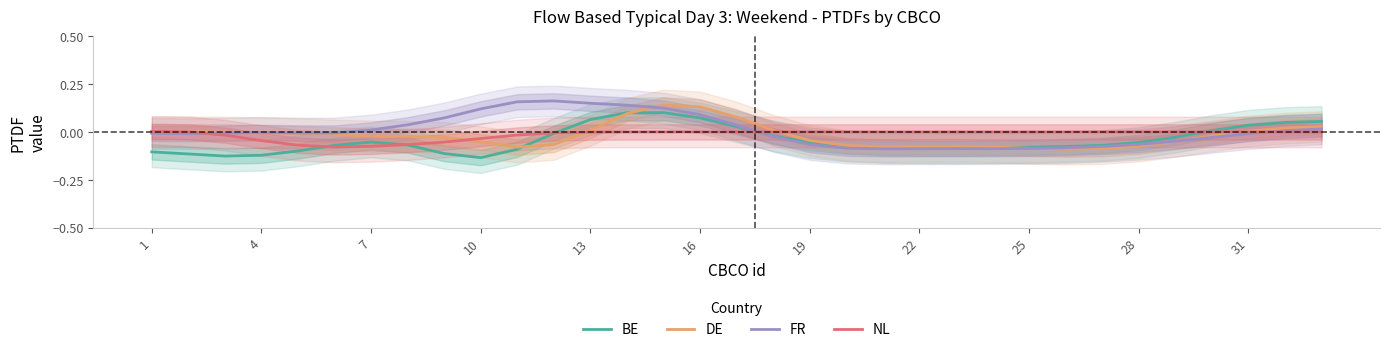

What is the sum of all NL values?

-0.5